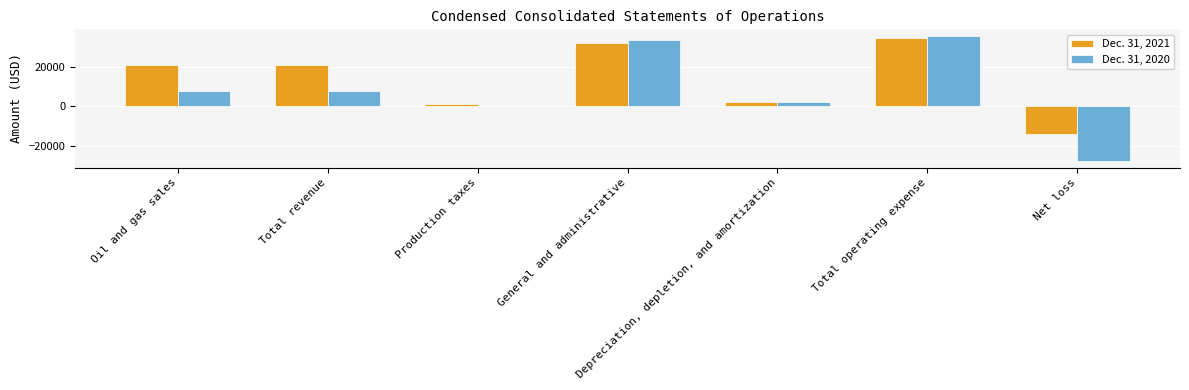

What is the greatest value displayed?

36000